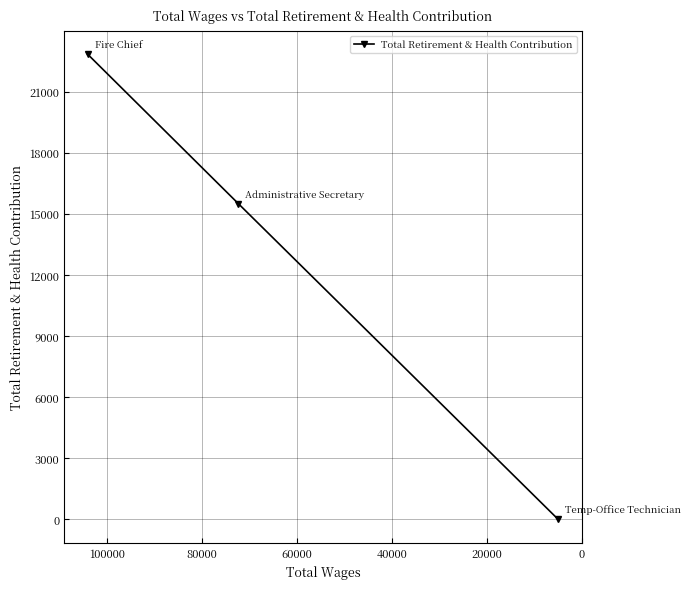

How many values are above zero?

2